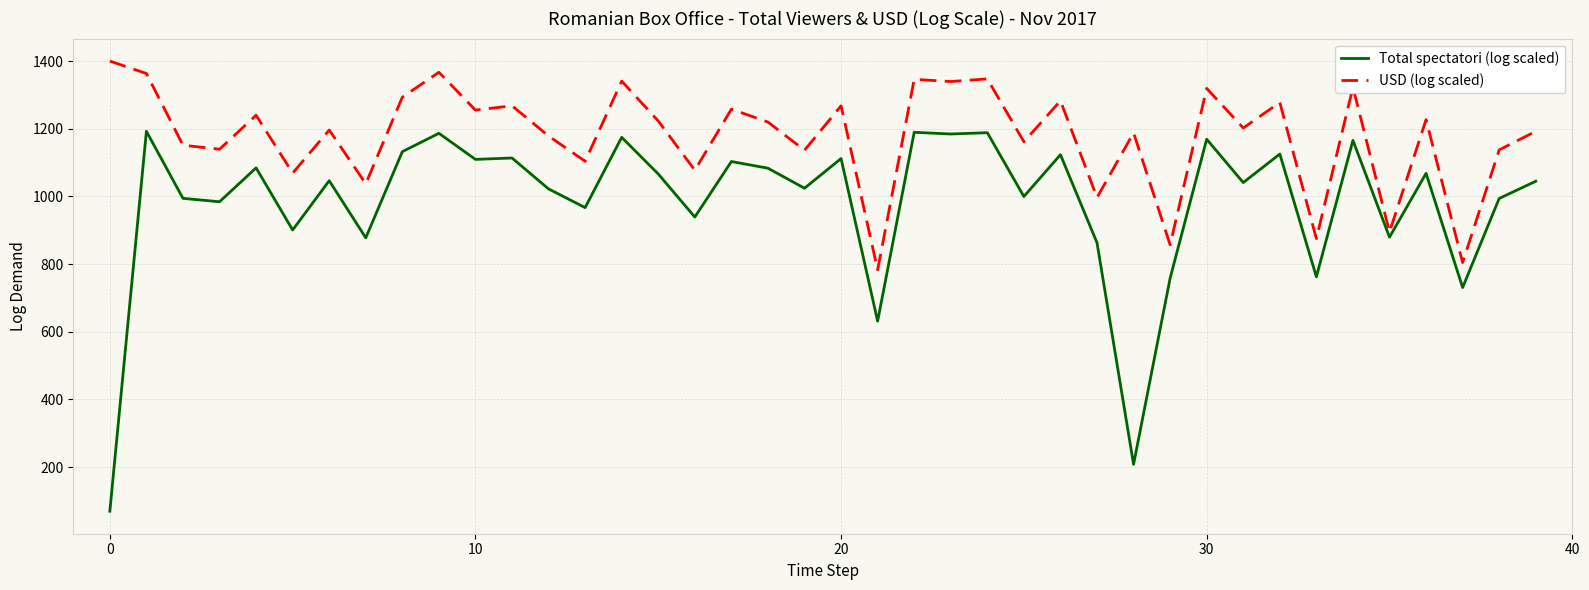

What is the difference between the maximum and minimum values in the USD (log scaled) series?

617.4